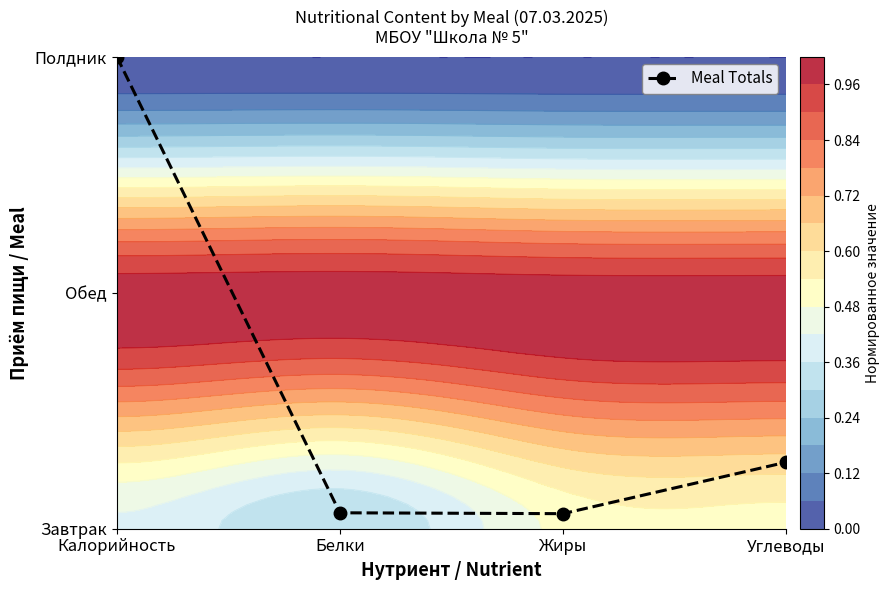

Is it true that the value at Калорийность is 17.7?

False